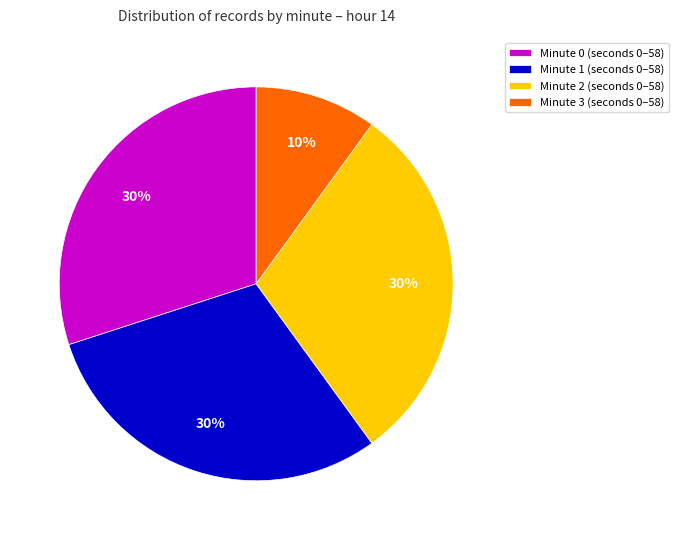

To the nearest percent, what is the difference between the largest and smallest slice percentages?

20%